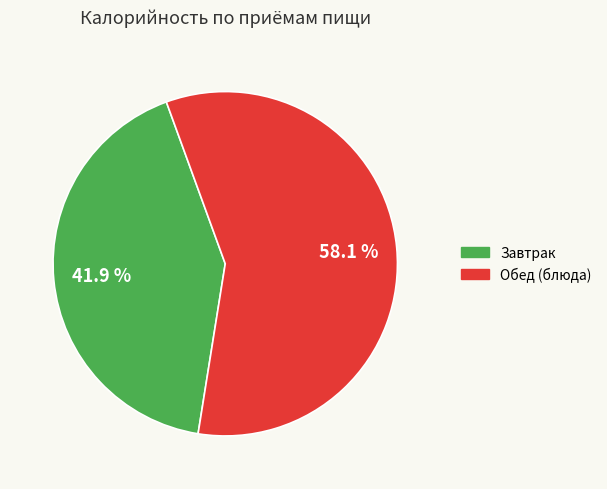

Is there a majority slice in this chart?

Yes